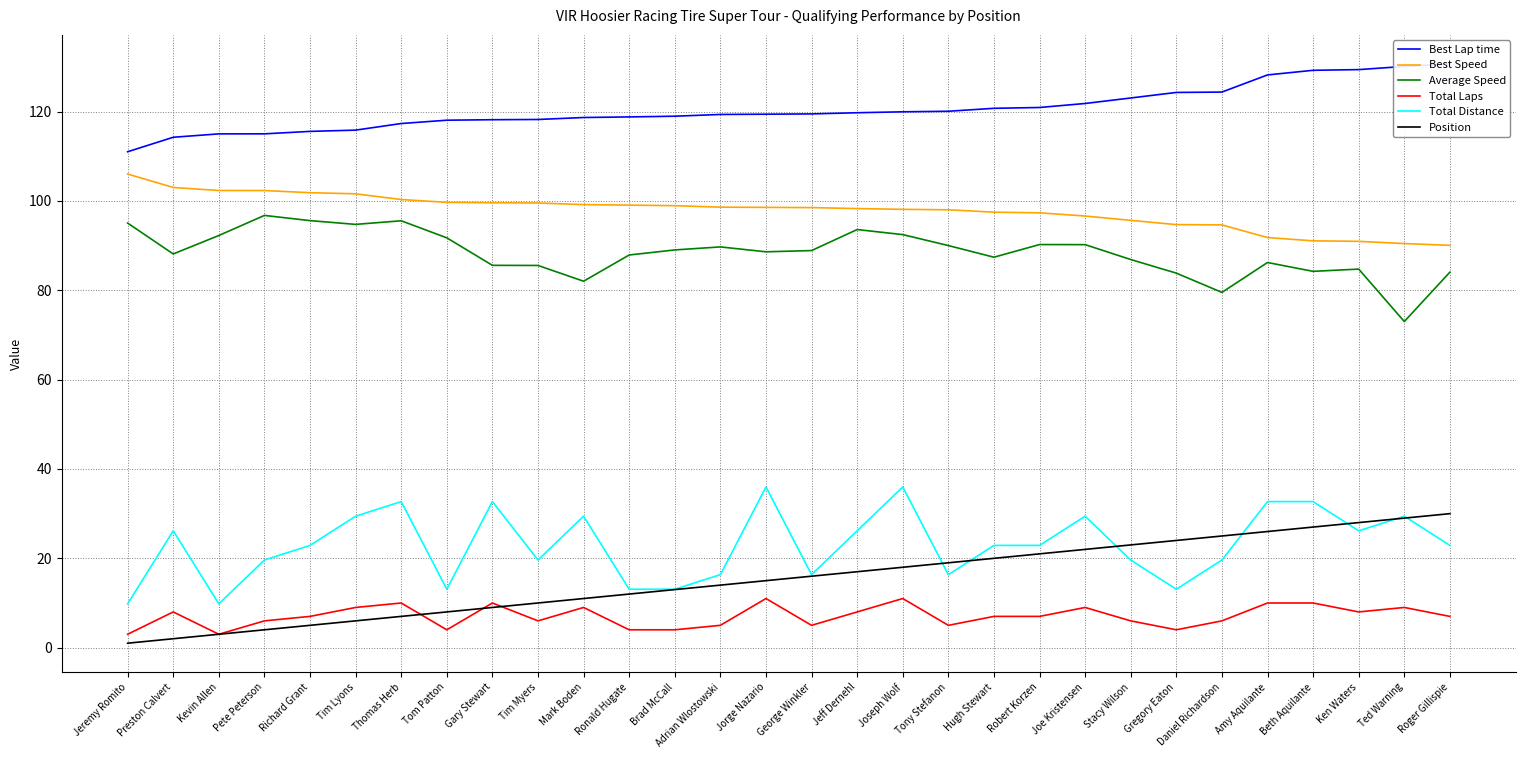

At how many categories does at least one series exceed 14?

30